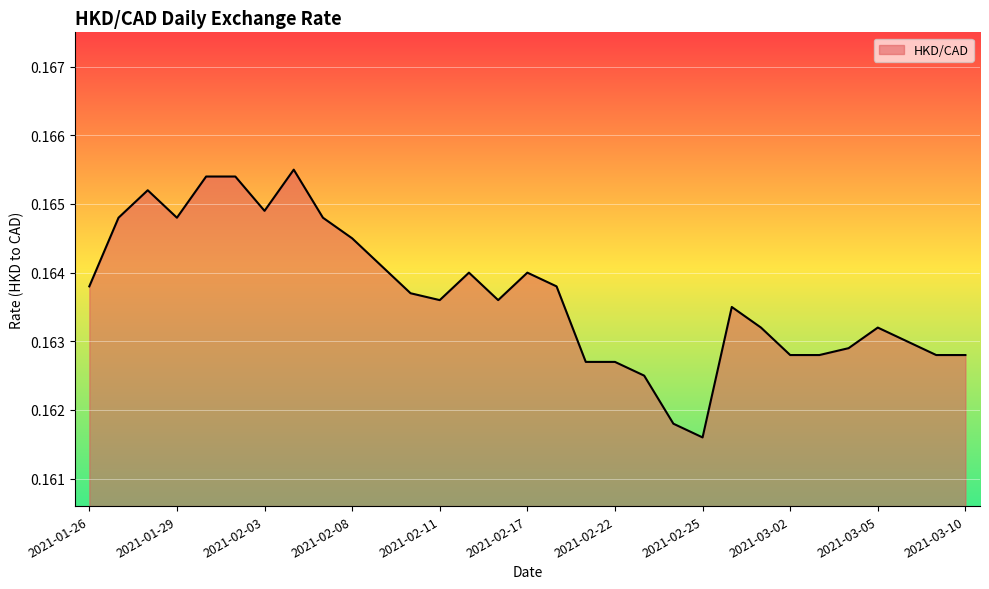

Does the chart display data point markers on the line(s)?

No